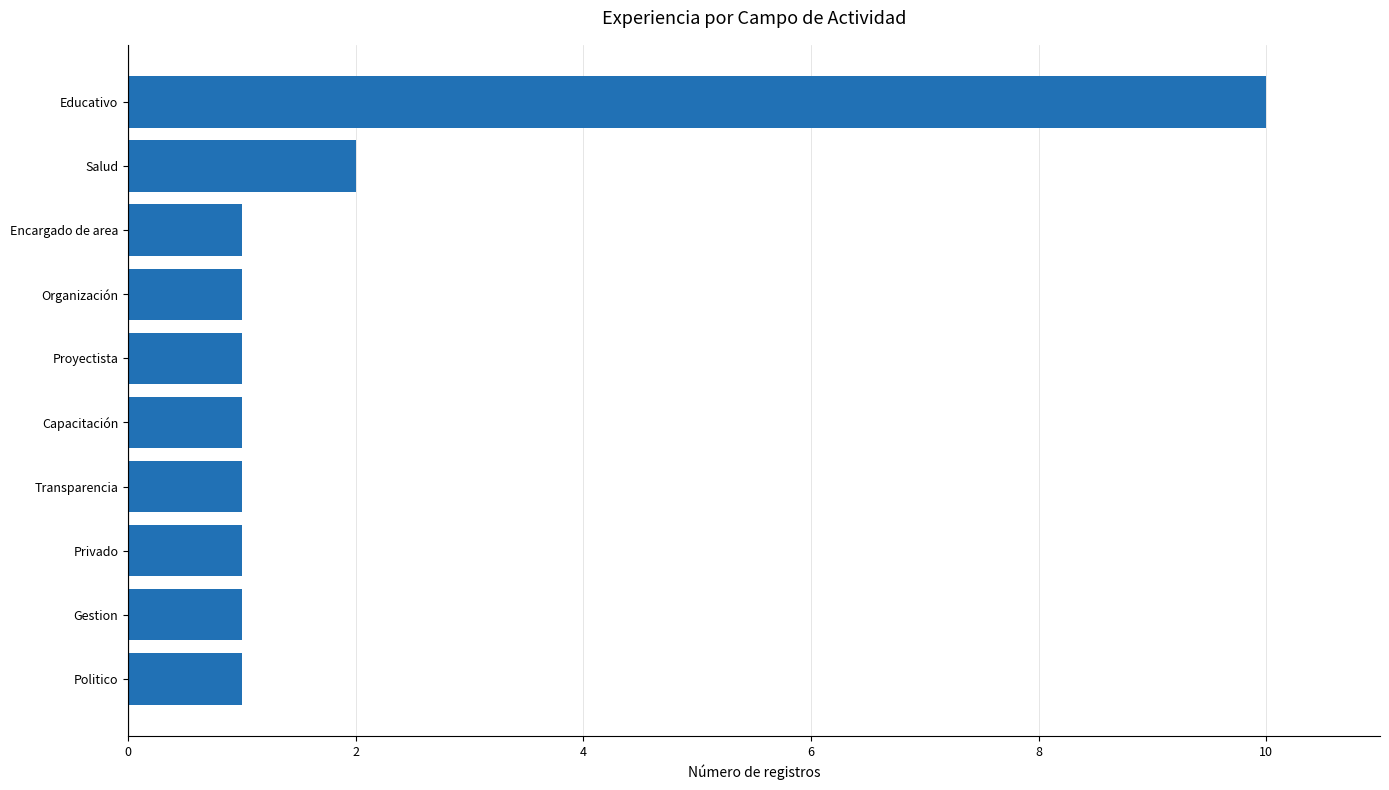

At which category does the chart reach its peak across all series?

Educativo